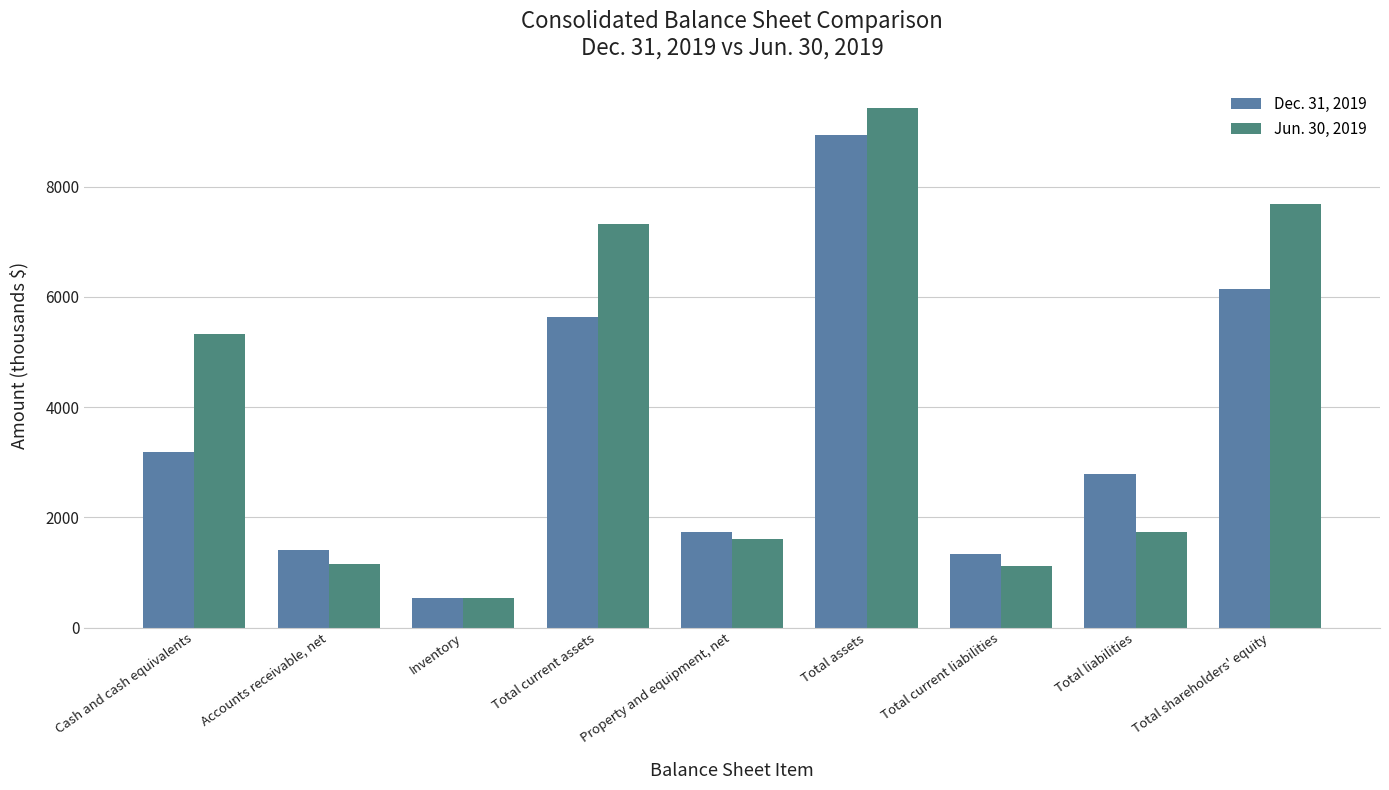

How many data points in Dec. 31, 2019 are less than 2792?

4